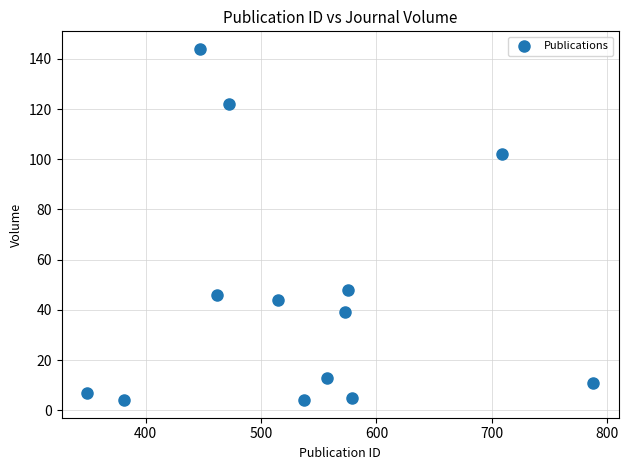

What Y value in the scatter plot is closest to 74?

48